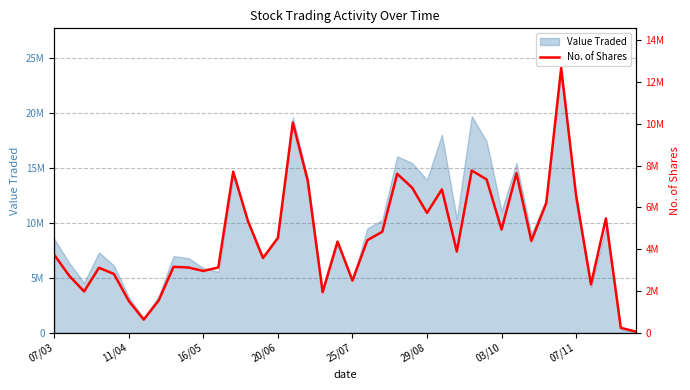

What is the difference between the second highest and minimum values?

10000731